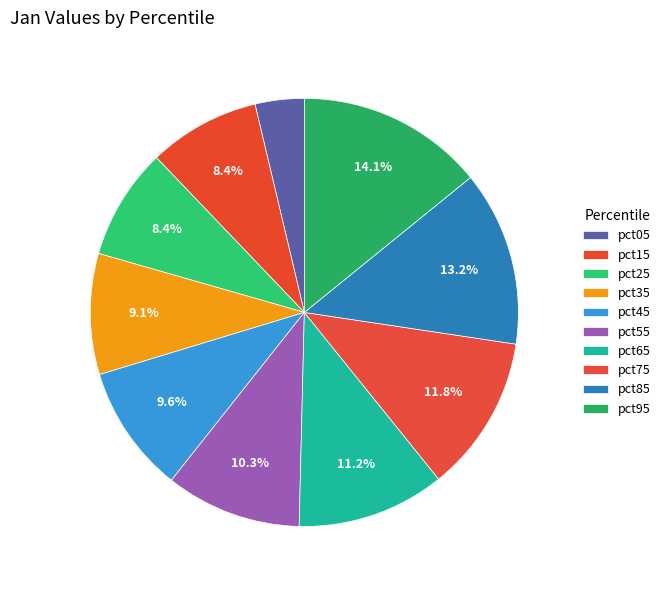

What percentage is the pct25 slice, to the nearest percent?

8%